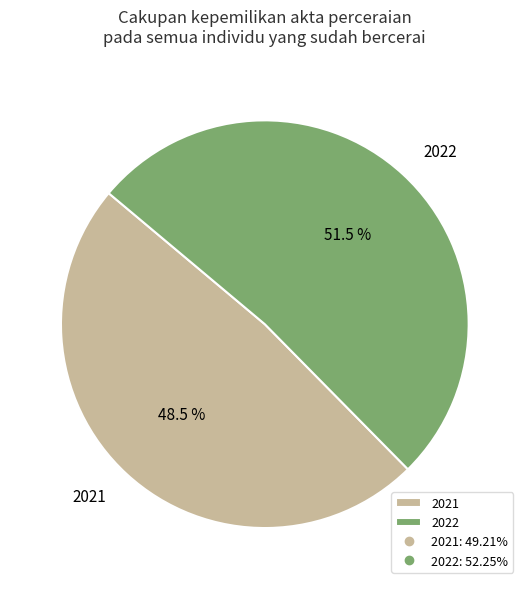

Between 2022 and 2021, which is larger?

2022